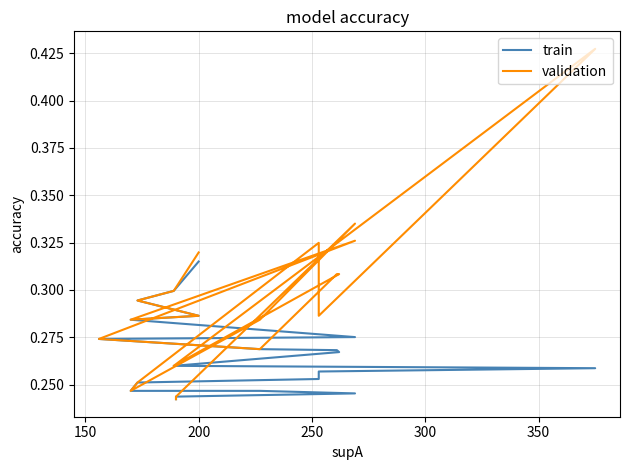

Reading left to right, extract all data points from this chart.

train: 0.3	0.3	0.3	0.3	0.3	0.3	0.3	0.3	0.3	0.3	0.3	0.3	0.3	0.3	0.3	0.2	0.2	0.2	0.2	0.2	0.2
validation: 0.3	0.3	0.3	0.3	0.3	0.3	0.3	0.3	0.3	0.3	0.3	0.4	0.3	0.3	0.3	0.2	0.3	0.3	0.2	0.2	0.2